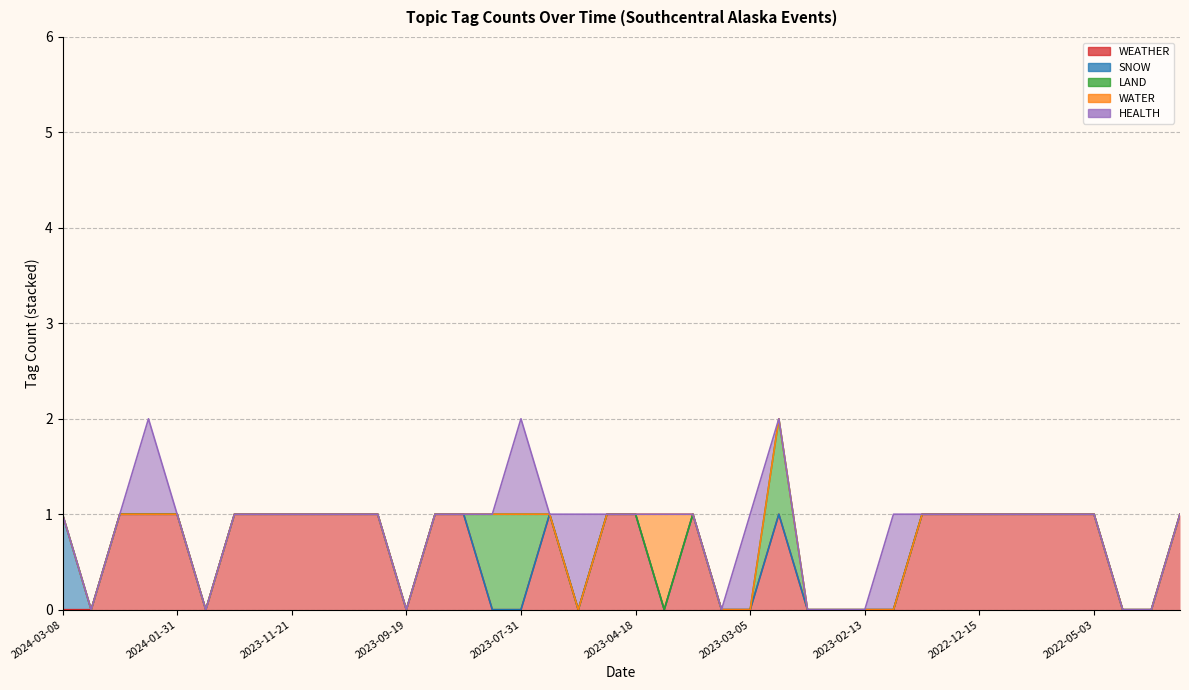

How many times do WEATHER and HEALTH cross each other?

5